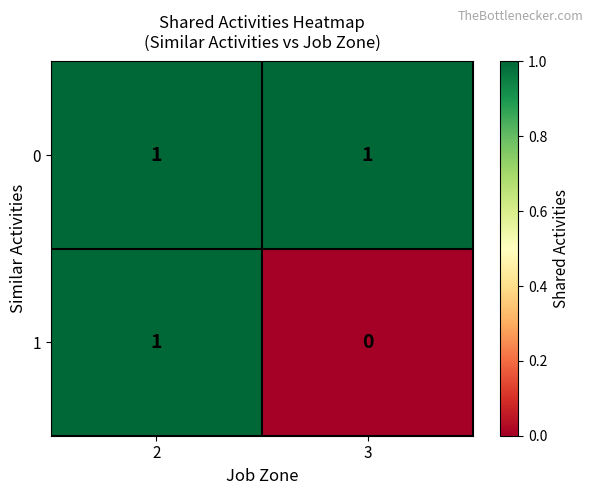

Is it true that 0 equals 2 at 2?

False